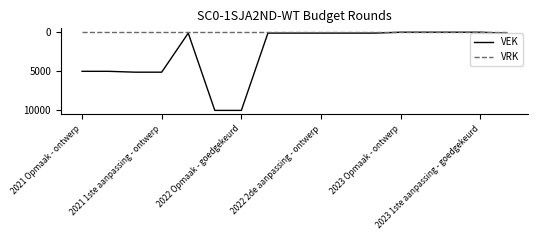

Which series has the largest range (max minus min)?

VEK